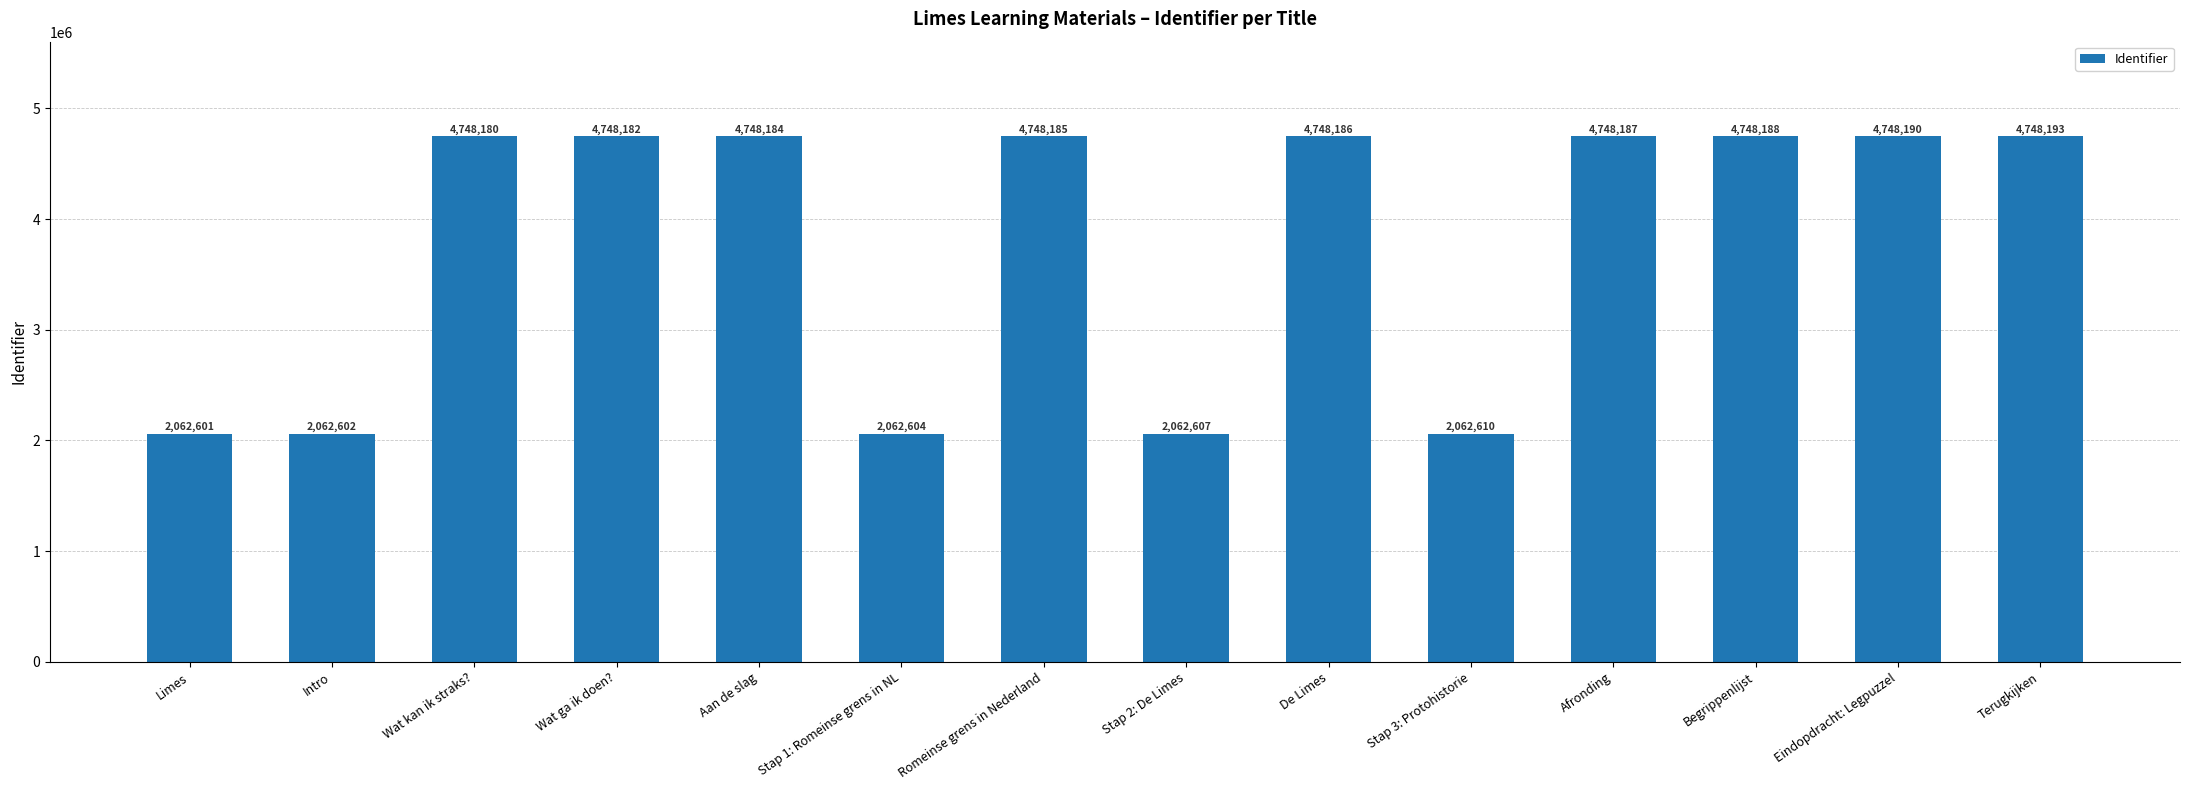

What is the difference between the maximum and minimum values?

2685592